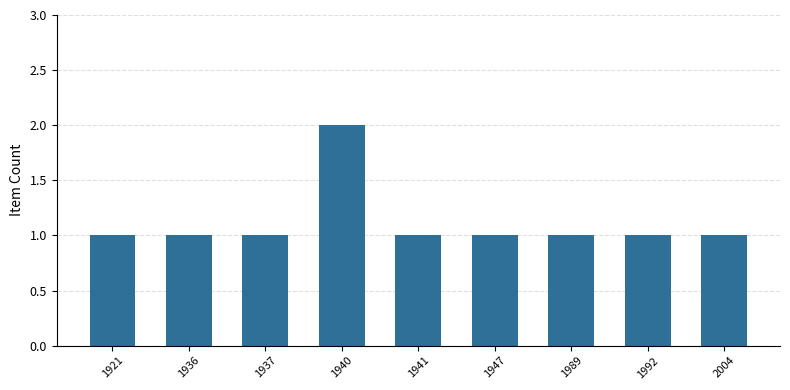

What is the sum of all values?

10